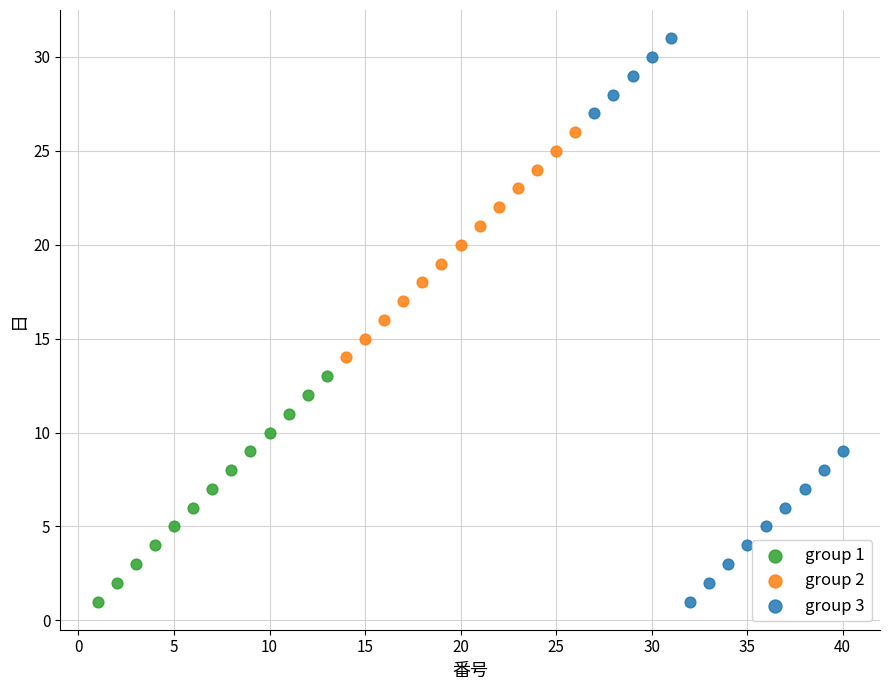

Which series reaches the maximum Y coordinate?

group 3